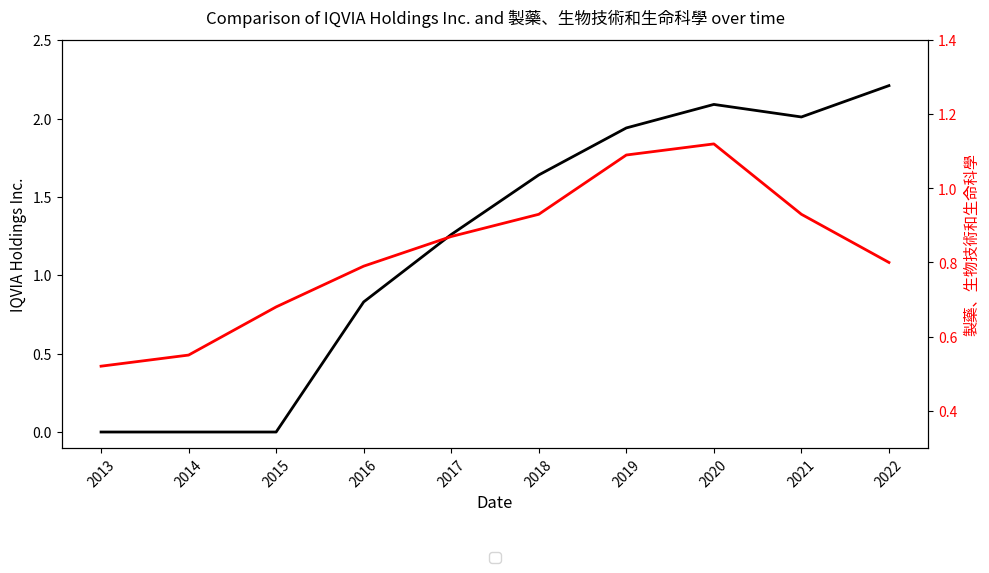

List the series in order of their overall mean, lowest first.

製藥、生物技術和生命科學, IQVIA Holdings Inc.